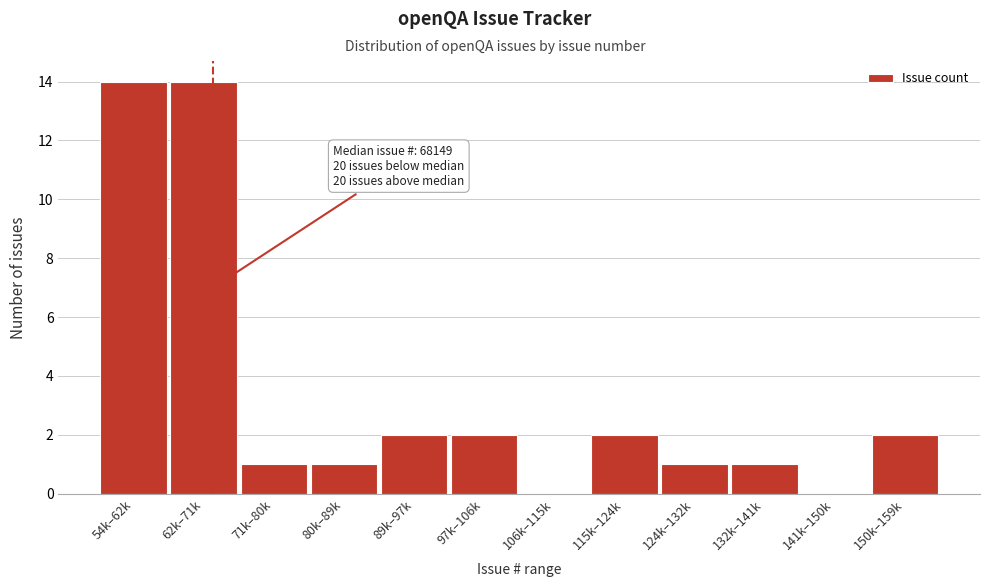

Reading right to left, list all the values displayed in this chart.

150k–159k=2	141k–150k=0	132k–141k=1	124k–132k=1	115k–124k=2	106k–115k=0	97k–106k=2	89k–97k=2	80k–89k=1	71k–80k=1	62k–71k=14	54k–62k=14